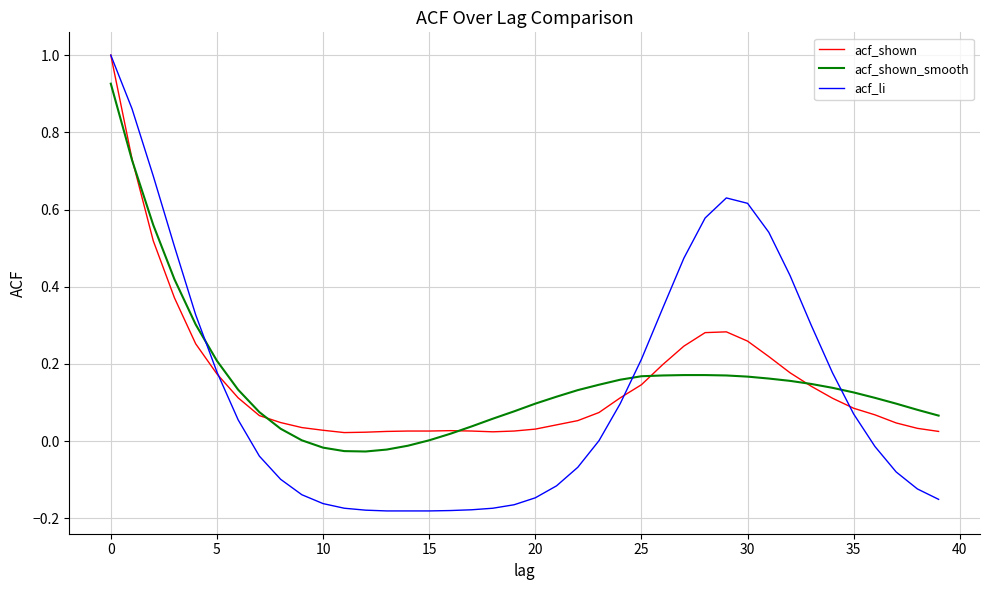

Which series has the widest spread of values?

acf_li